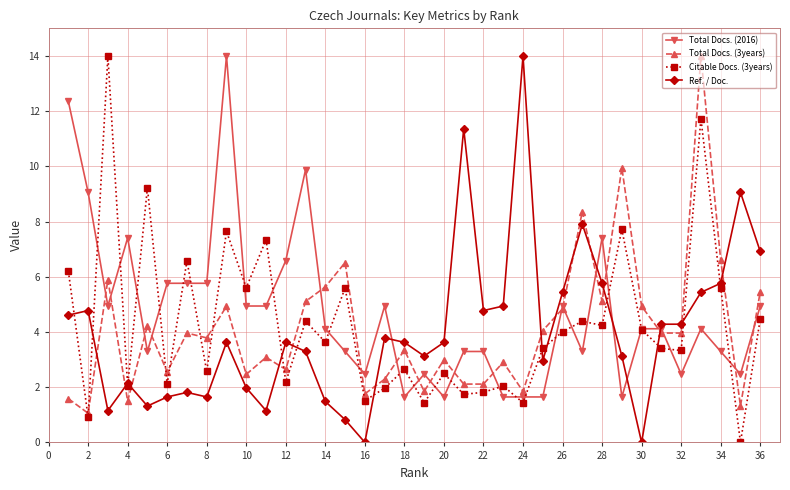

How many intersections are there between Ref. / Doc. and Total Docs. (2016)?

5